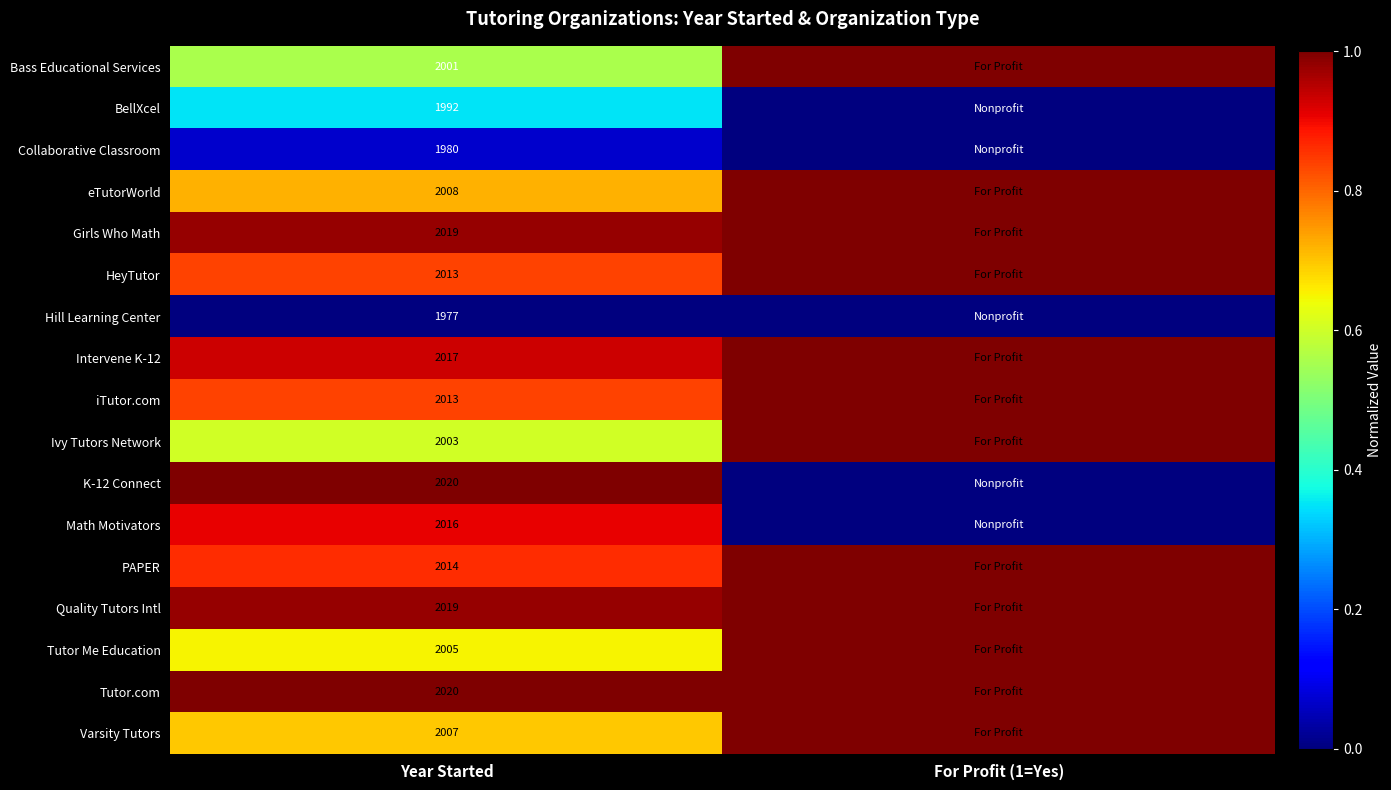

What is the total value across all series at For Profit (1=Yes)?

12.0